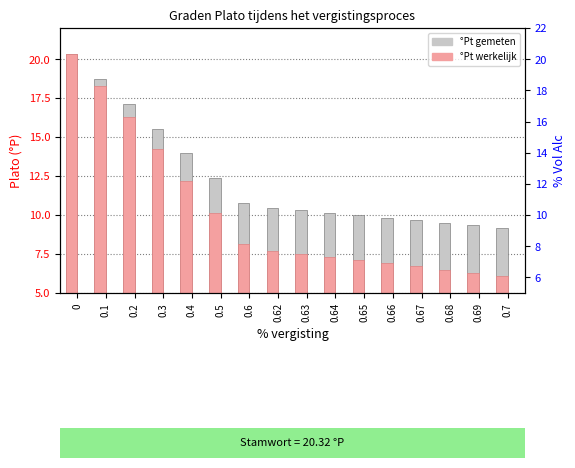

What is the smallest value displayed?

6.1